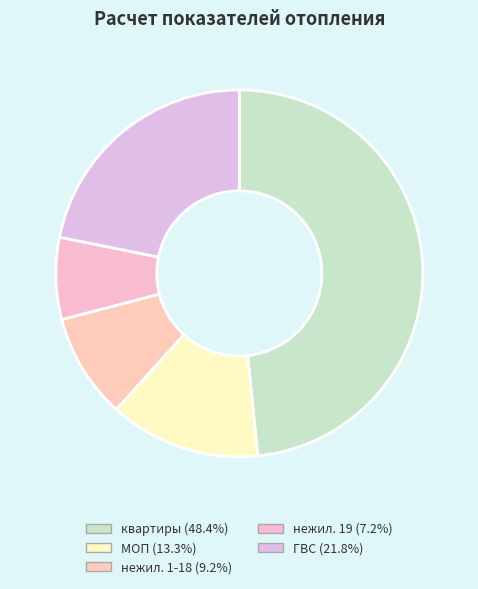

Rank the categories by value from highest to lowest.

квартиры, ГВС, МОП, нежил. 1-18, нежил. 19